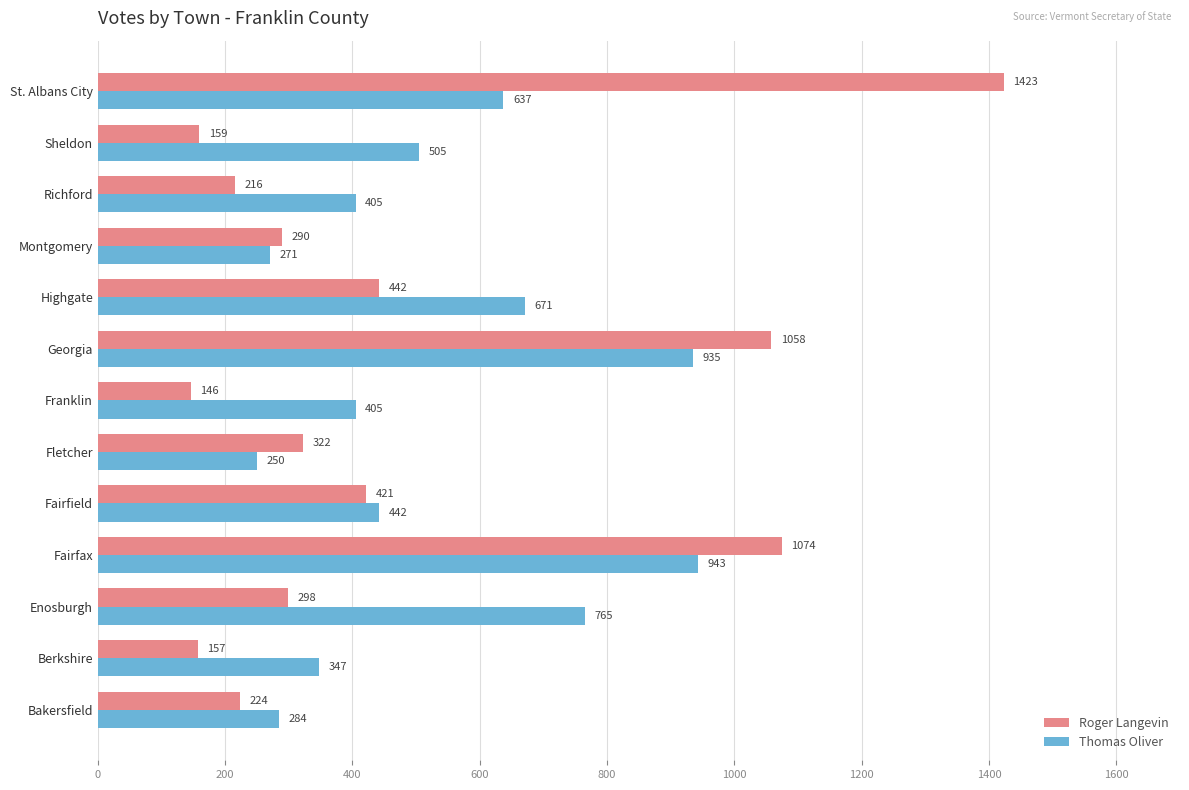

What is the difference between the highest and lowest values at Fairfax?

131